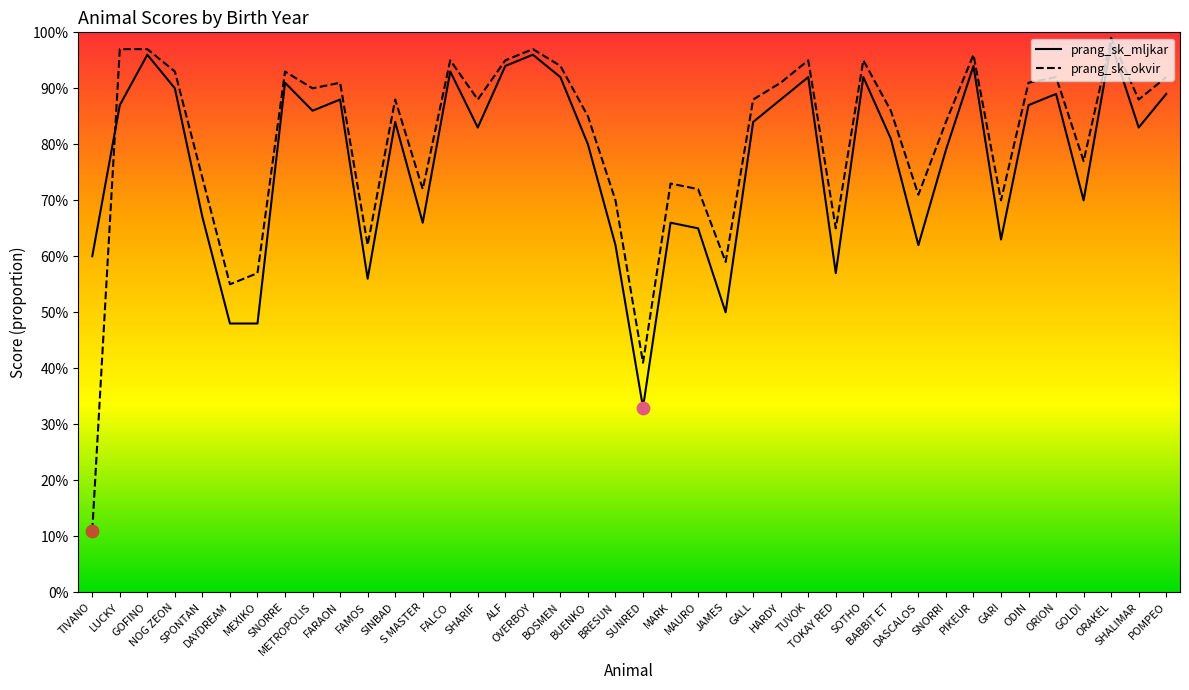

At how many categories does at least one series exceed 0?

40